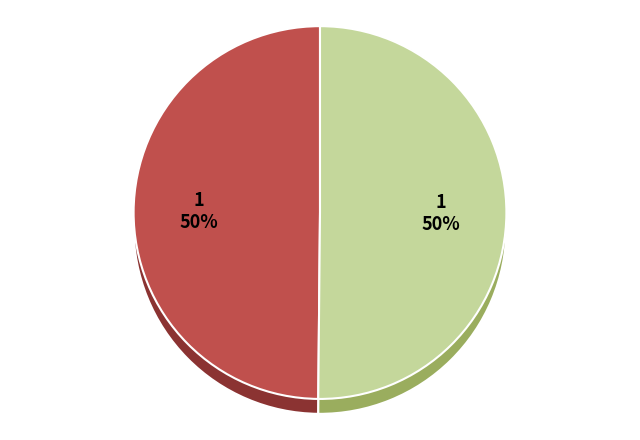

Which category has the biggest portion of the pie?

Resolucion de Ampliacion